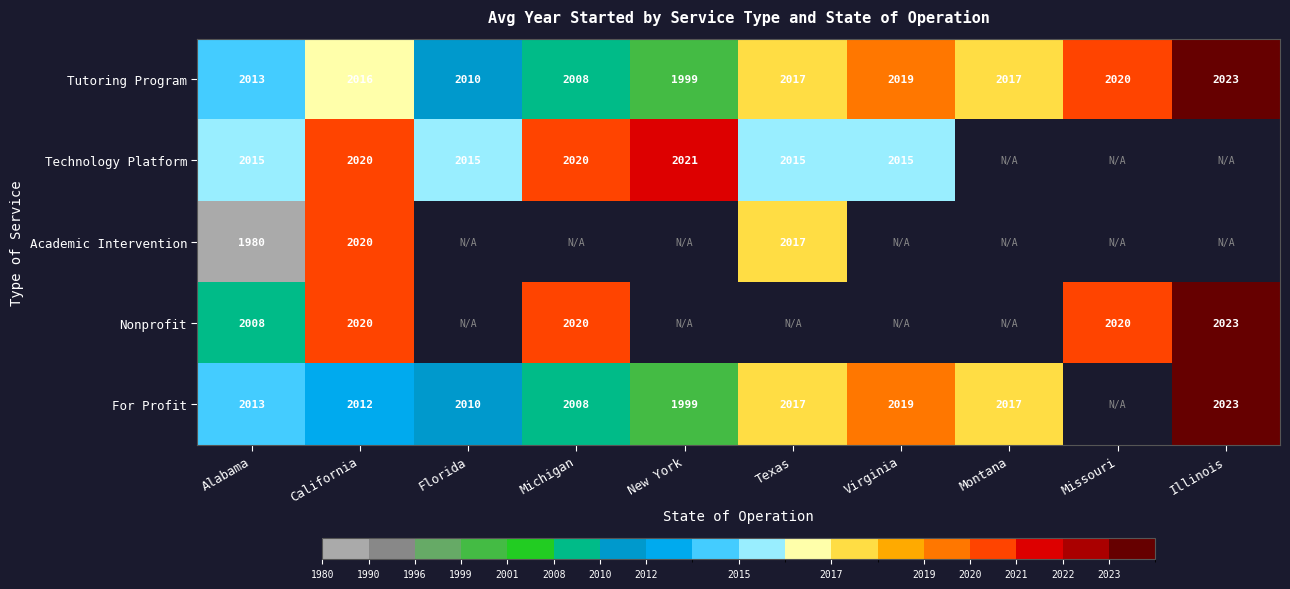

What value does the Tutoring Program series have at Michigan?

2008